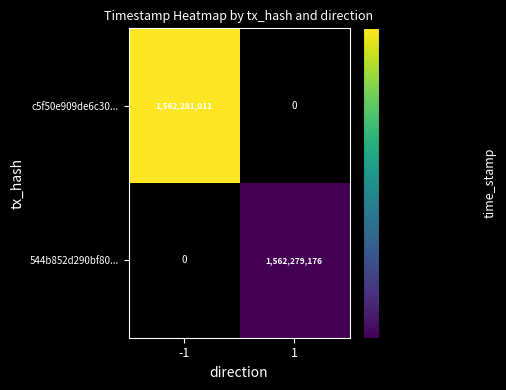

What is the total value across all series at 1?

1562279176